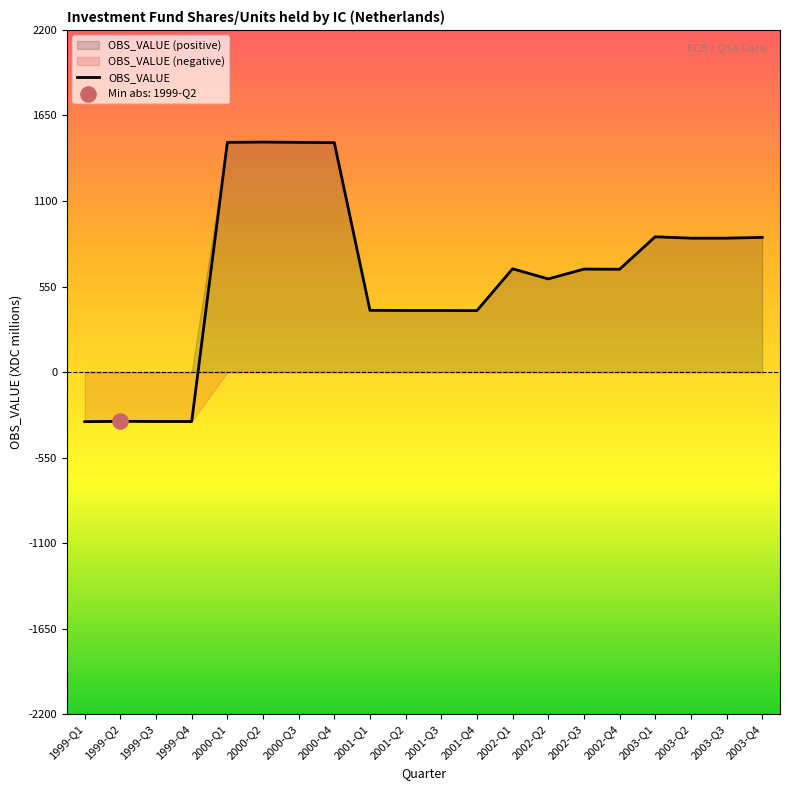

What is the ratio of the value at 2000-Q4 to the value at 2003-Q2?

1.7